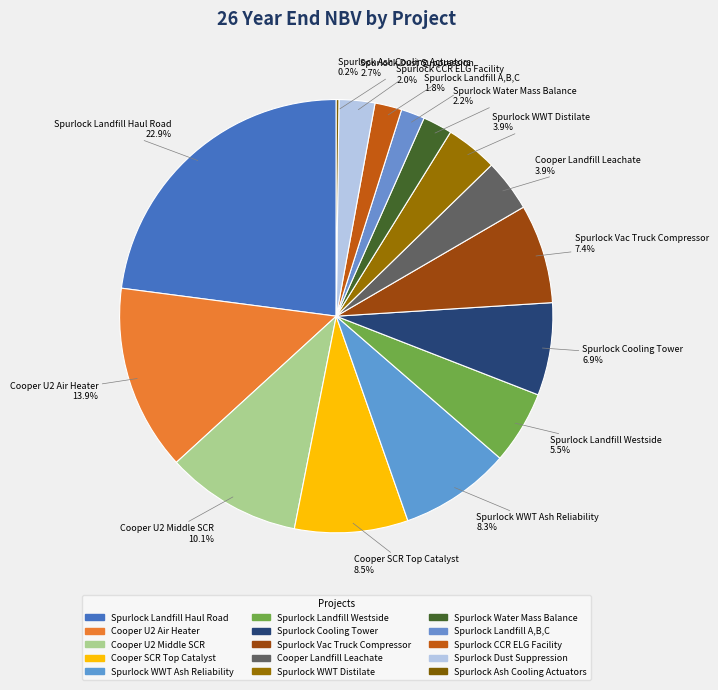

Combined, what portion of the pie is Spurlock Landfill Westside and Spurlock Ash Cooling Actuators?

5.7%